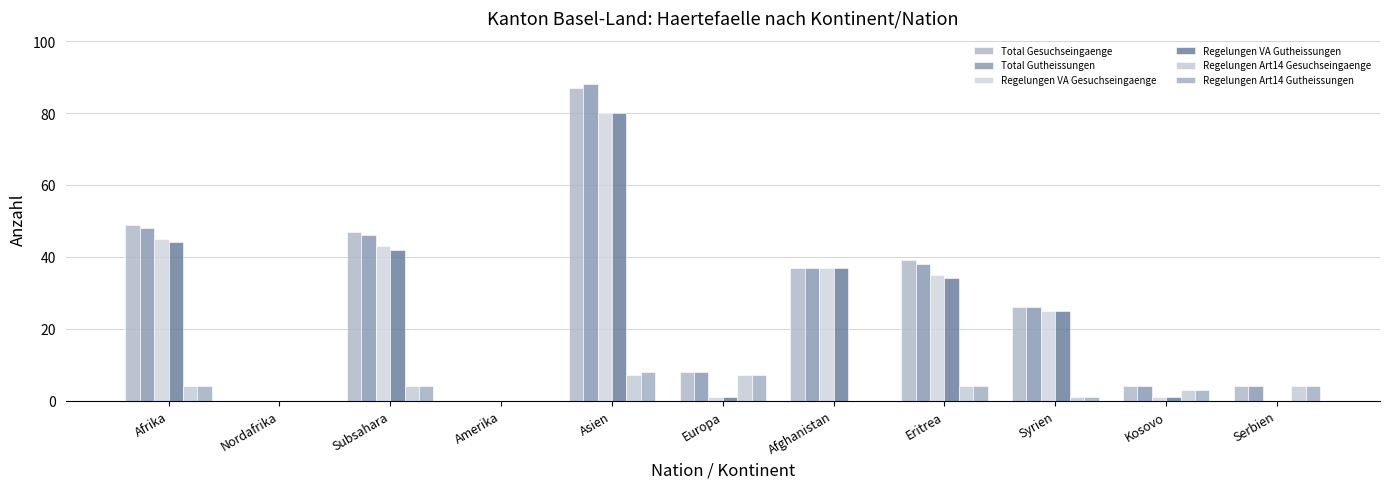

Does the chart contain stacked bars?

No